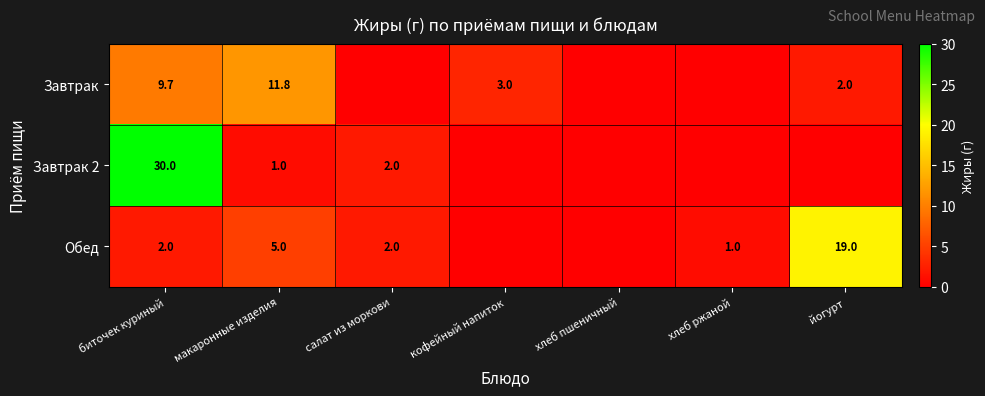

The value of Обед at йогурт is 25.1. True or false?

False